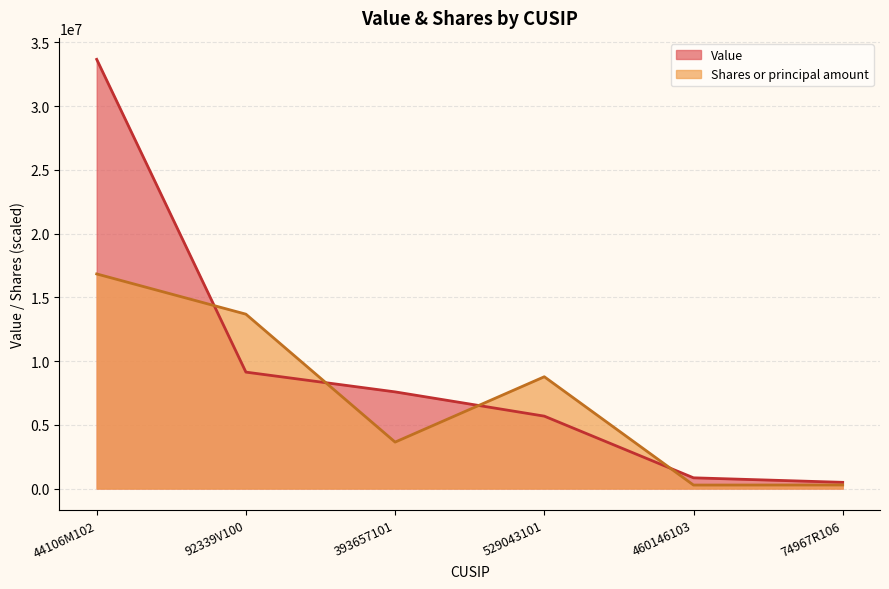

Between which two adjacent categories do Value and Shares or principal amount first intersect?

44106M102 and 92339V100